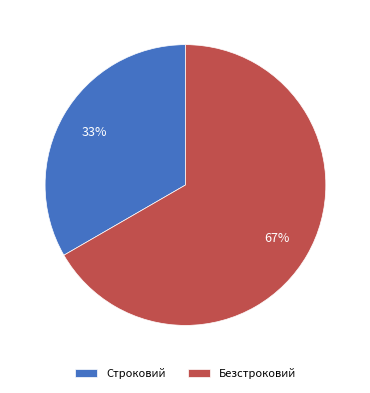

What is the ratio of the value at Строковий to the value at Безстроковий?

0.5